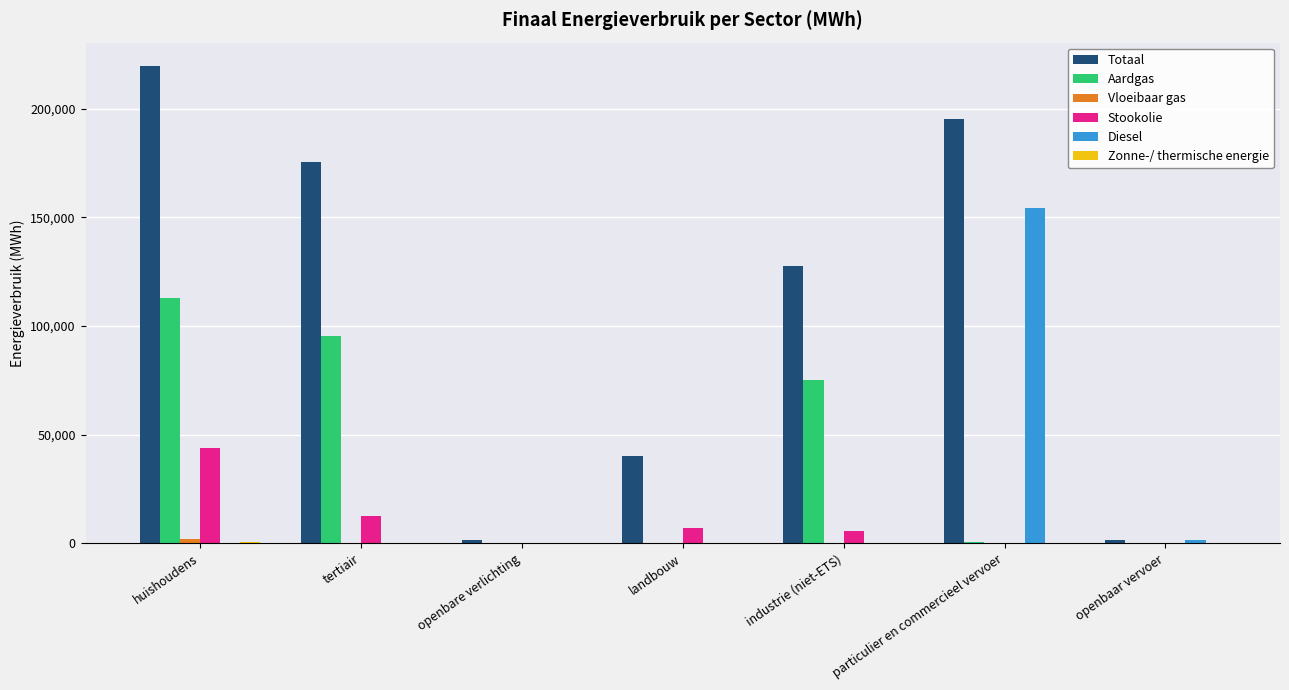

What is the sum of all Totaal values?

760515.6